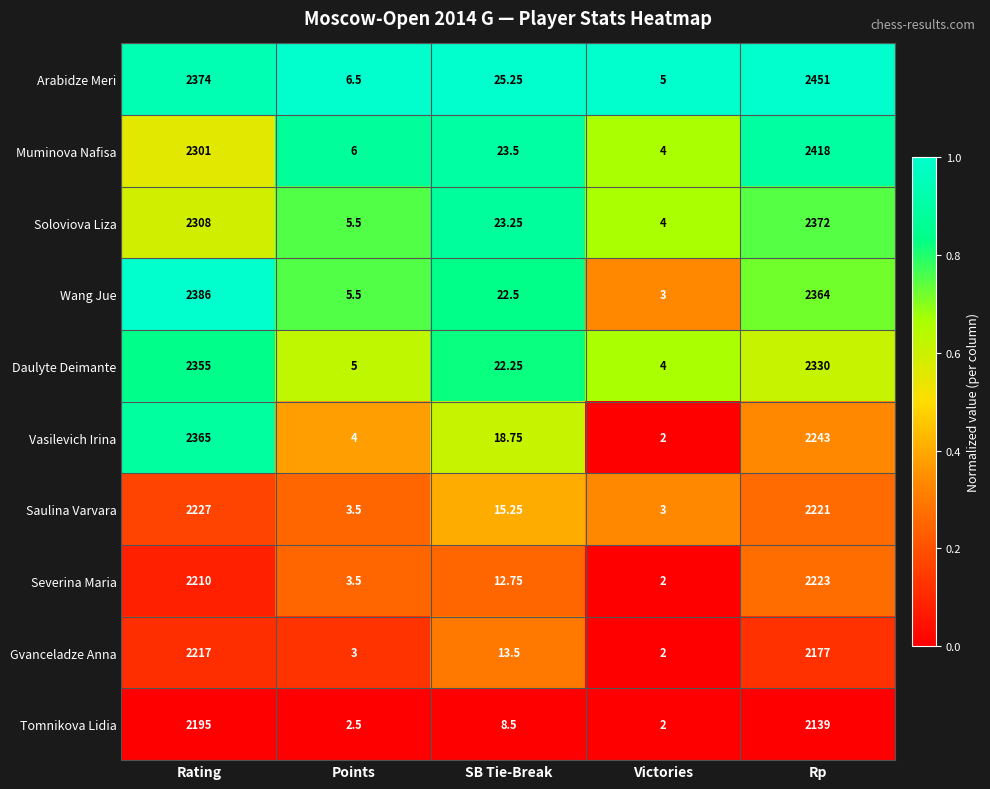

At which label does Wang Jue first exceed 22?

Rating